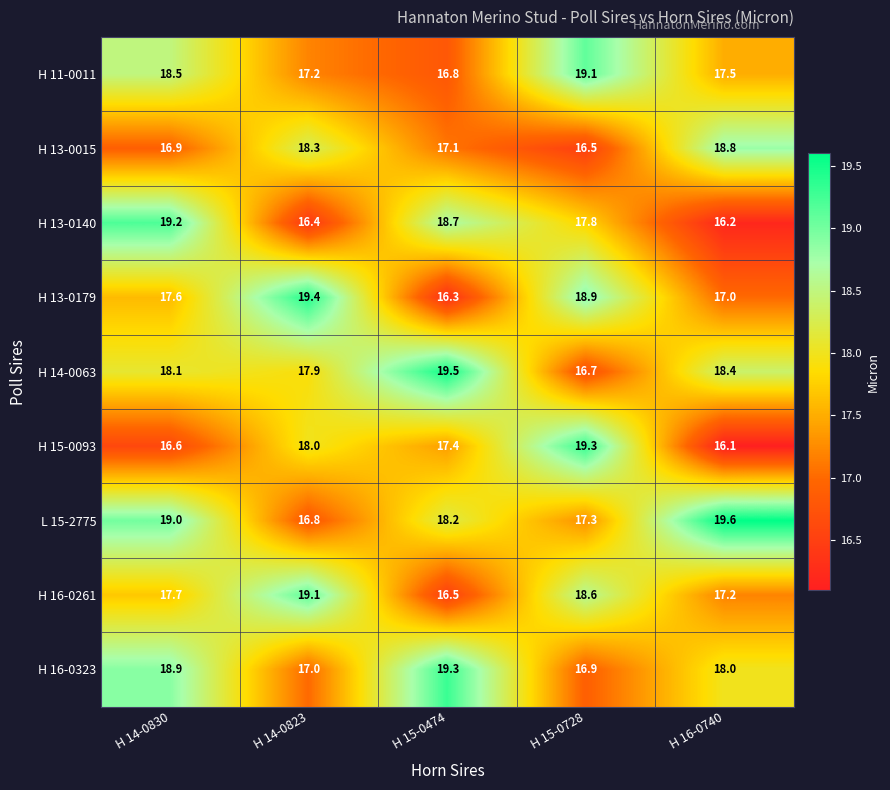

Which series has the largest range (max minus min)?

H 15-0093